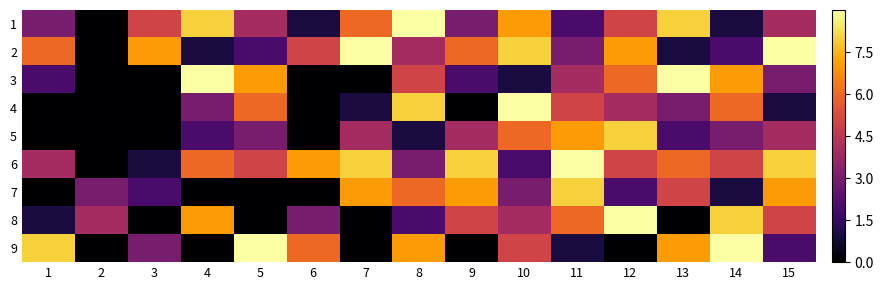

Reading left to right, extract all data points from this chart.

1: 1=3	2=0	3=5	4=8	5=4	6=1	7=6	8=9	9=3	10=7	11=2	12=5	13=8	14=1	15=4
2: 1=6	2=0	3=7	4=1	5=2	6=5	7=9	8=4	9=6	10=8	11=3	12=7	13=1	14=2	15=9
3: 1=2	2=0	3=0	4=9	5=7	6=0	7=0	8=5	9=2	10=1	11=4	12=6	13=9	14=7	15=3
4: 1=0	2=0	3=0	4=3	5=6	6=0	7=1	8=8	9=0	10=9	11=5	12=4	13=3	14=6	15=1
5: 1=0	2=0	3=0	4=2	5=3	6=0	7=4	8=1	9=4	10=6	11=7	12=8	13=2	14=3	15=4
6: 1=4	2=0	3=1	4=6	5=5	6=7	7=8	8=3	9=8	10=2	11=9	12=5	13=6	14=5	15=8
7: 1=0	2=3	3=2	4=0	5=0	6=0	7=7	8=6	9=7	10=3	11=8	12=2	13=5	14=1	15=7
8: 1=1	2=4	3=0	4=7	5=0	6=3	7=0	8=2	9=5	10=4	11=6	12=9	13=0	14=8	15=5
9: 1=8	2=0	3=3	4=0	5=9	6=6	7=0	8=7	9=0	10=5	11=1	12=0	13=7	14=9	15=2